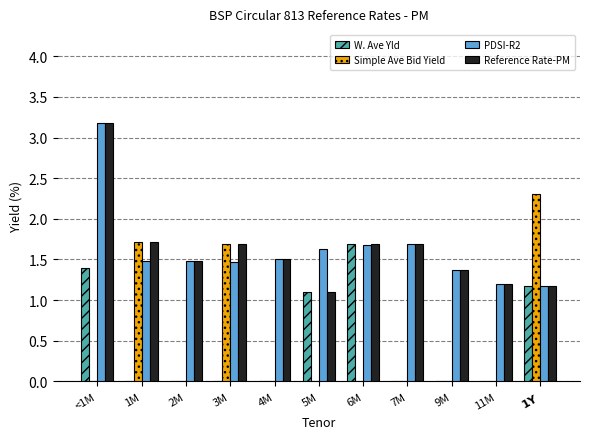

At which category is the sum across all series the highest?

<1M